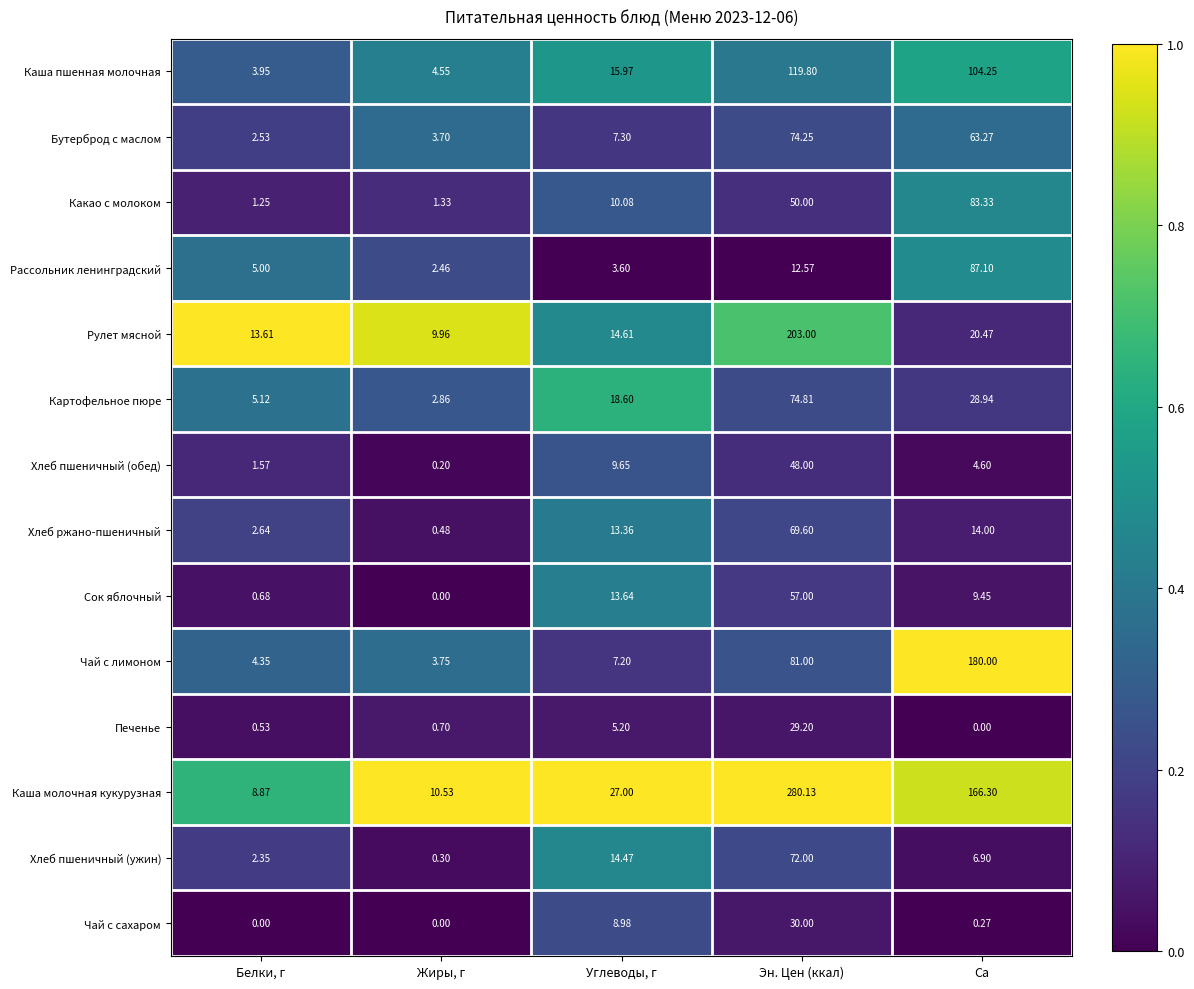

Which series has the widest spread of values?

Каша молочная кукурузная